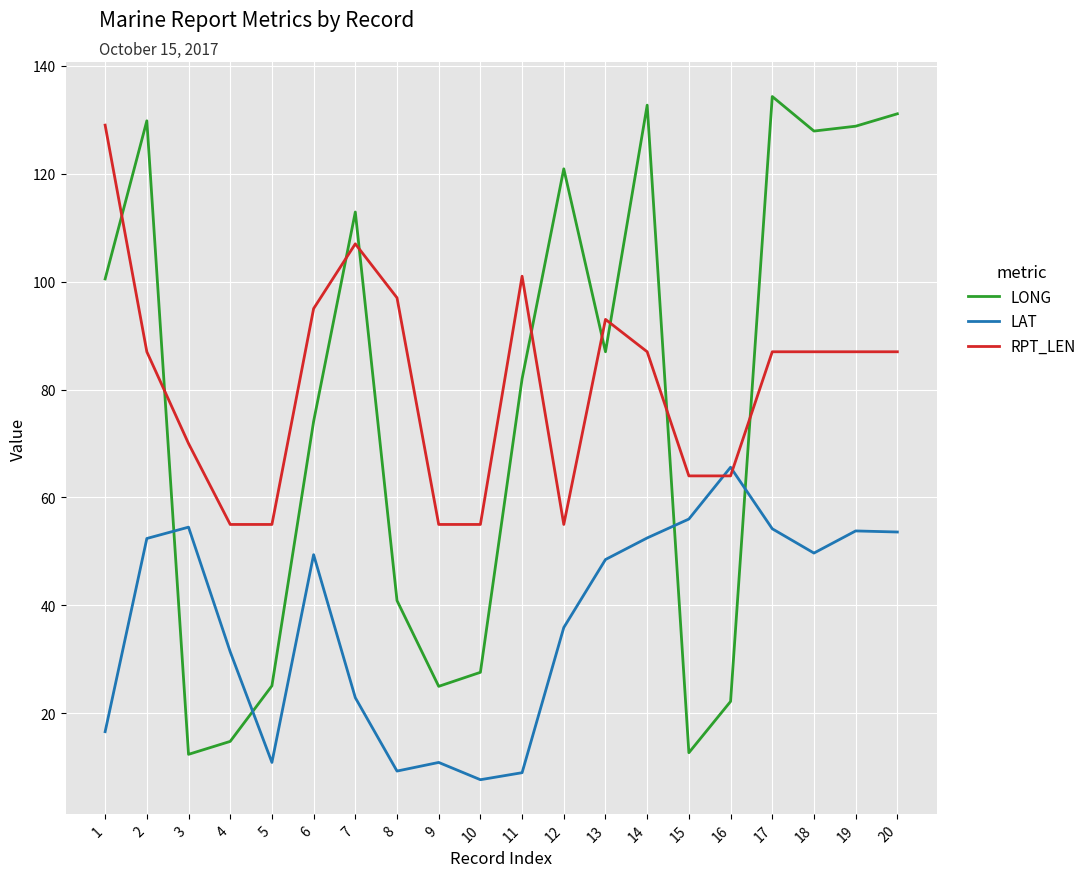

Read the LAT value at 8.

9.3